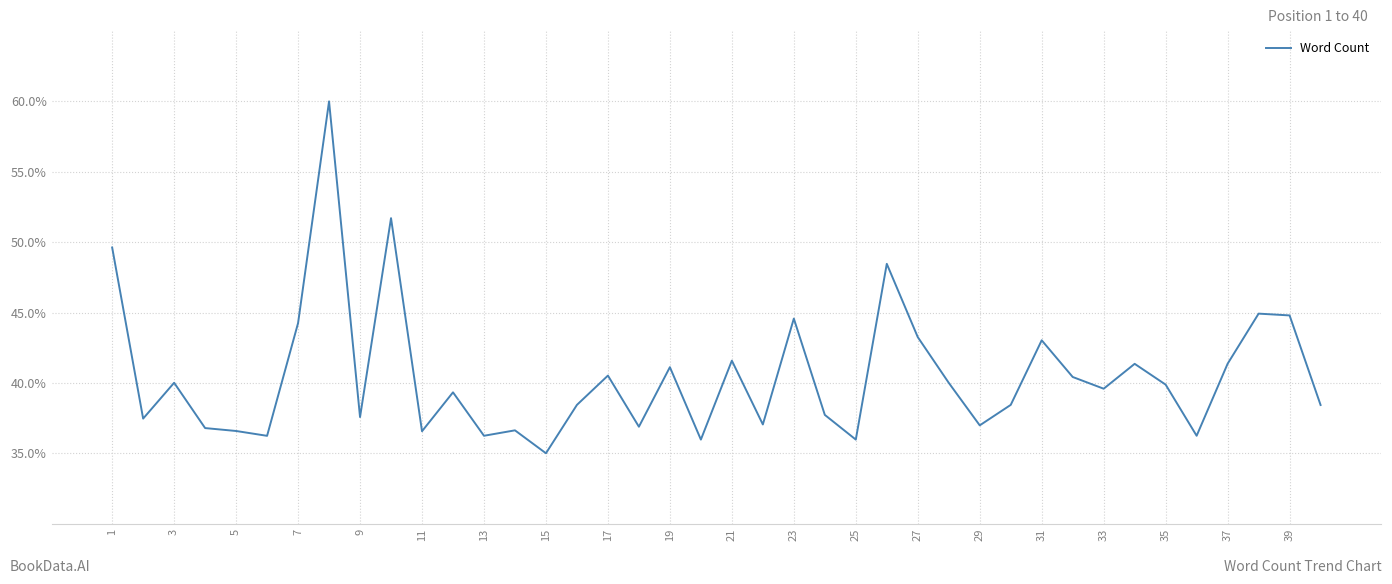

What is the difference between the maximum and minimum values?

25.0